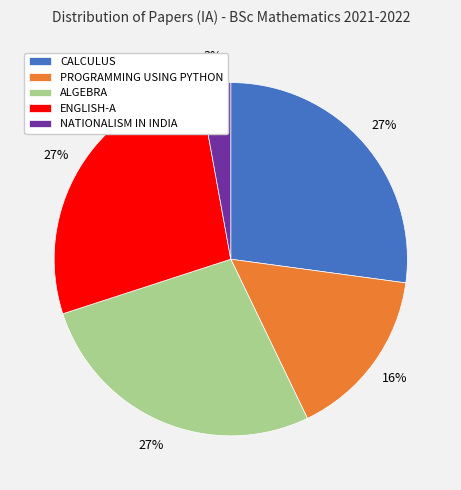

Does ALGEBRA represent more than half of the total?

No